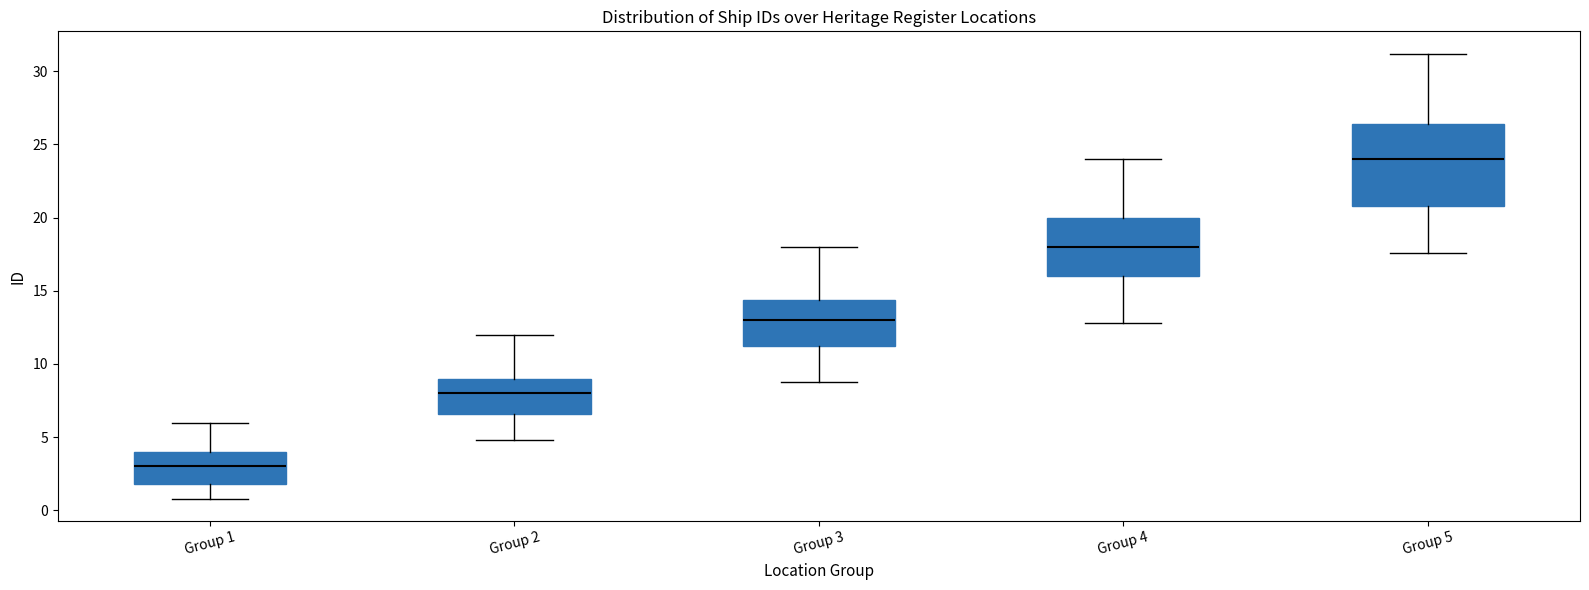

Reading left to right, transcribe this box plot: for each box, give where its median line is, the range the box spans, and where its two whiskers end, as read against the y-axis. The values are not printed on the chart, so give them approximately, as read against the axis.

Group 1: median 3.0, box 2.0 to 4.0, whiskers 1.0 to 6.0
Group 2: median 8.0, box 6.5 to 9.0, whiskers 5.0 to 12.0
Group 3: median 13.0, box 11.0 to 14.5, whiskers 9.0 to 18.0
Group 4: median 18.0, box 16.0 to 20.0, whiskers 13.0 to 24.0
Group 5: median 24.0, box 21.0 to 26.5, whiskers 17.5 to 31.0